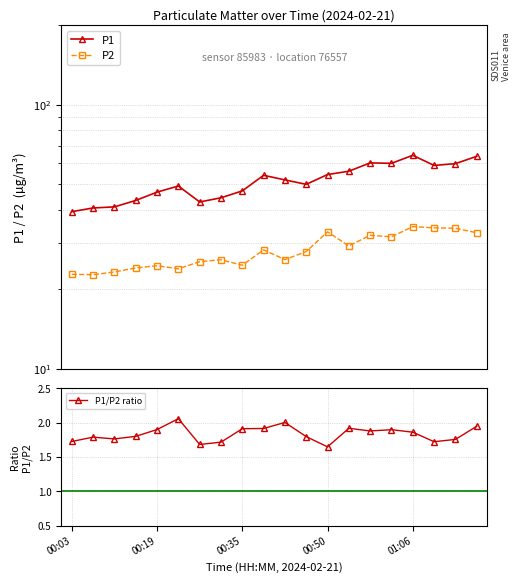

The P1/P2 ratio series shows 1.9 at 00:19. True or false?

True